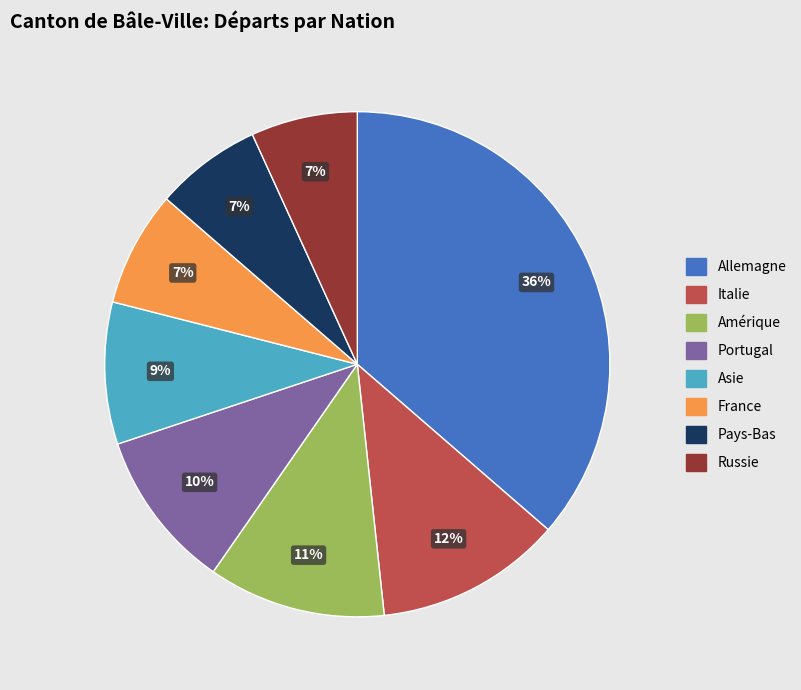

Is there any slice that represents more than half of the pie?

No